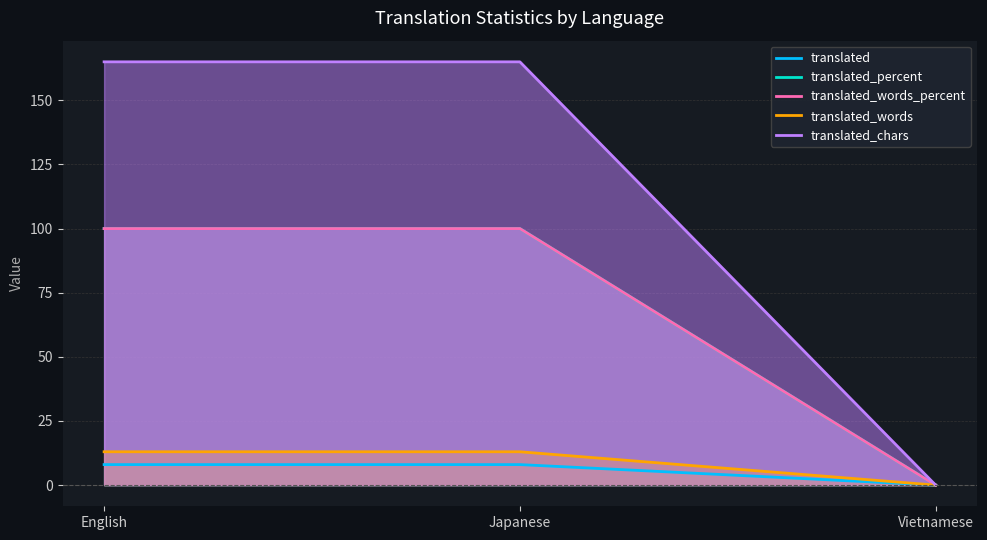

True or false: translated_words_percent has a value of 49 at English.

False